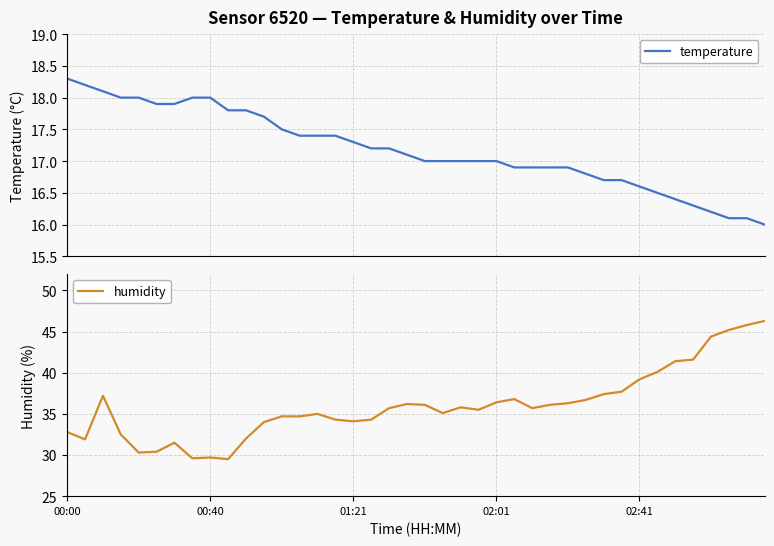

What are all the series names shown in the legend?

temperature, humidity